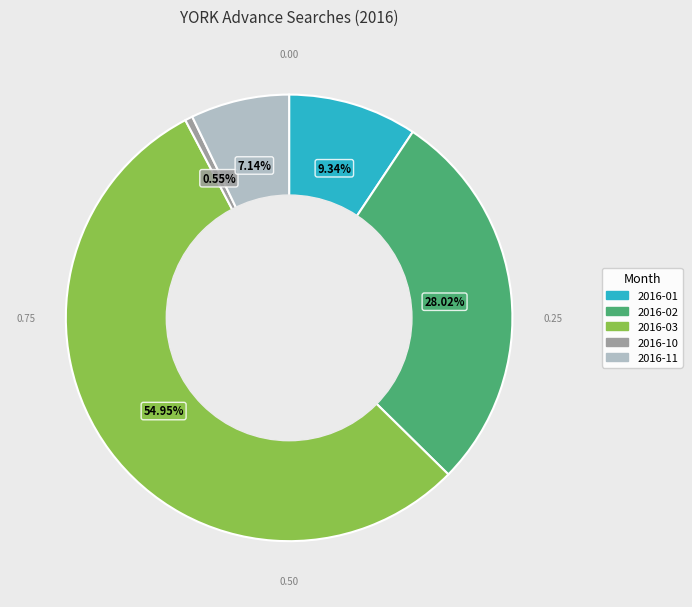

Is there a majority slice in this chart?

Yes